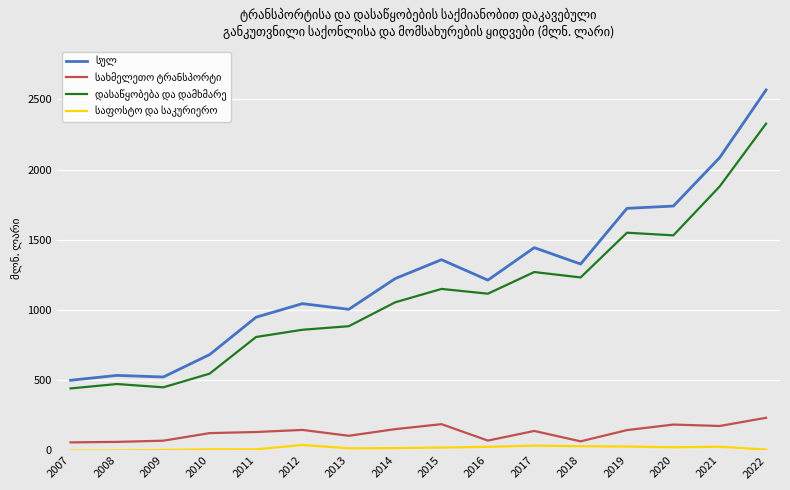

How many lines are shown in the chart?

4